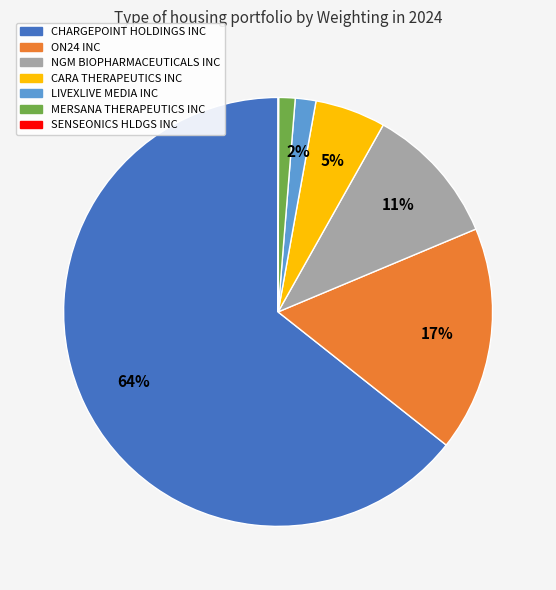

Which has a higher value, ON24 INC or NGM BIOPHARMACEUTICALS INC?

ON24 INC